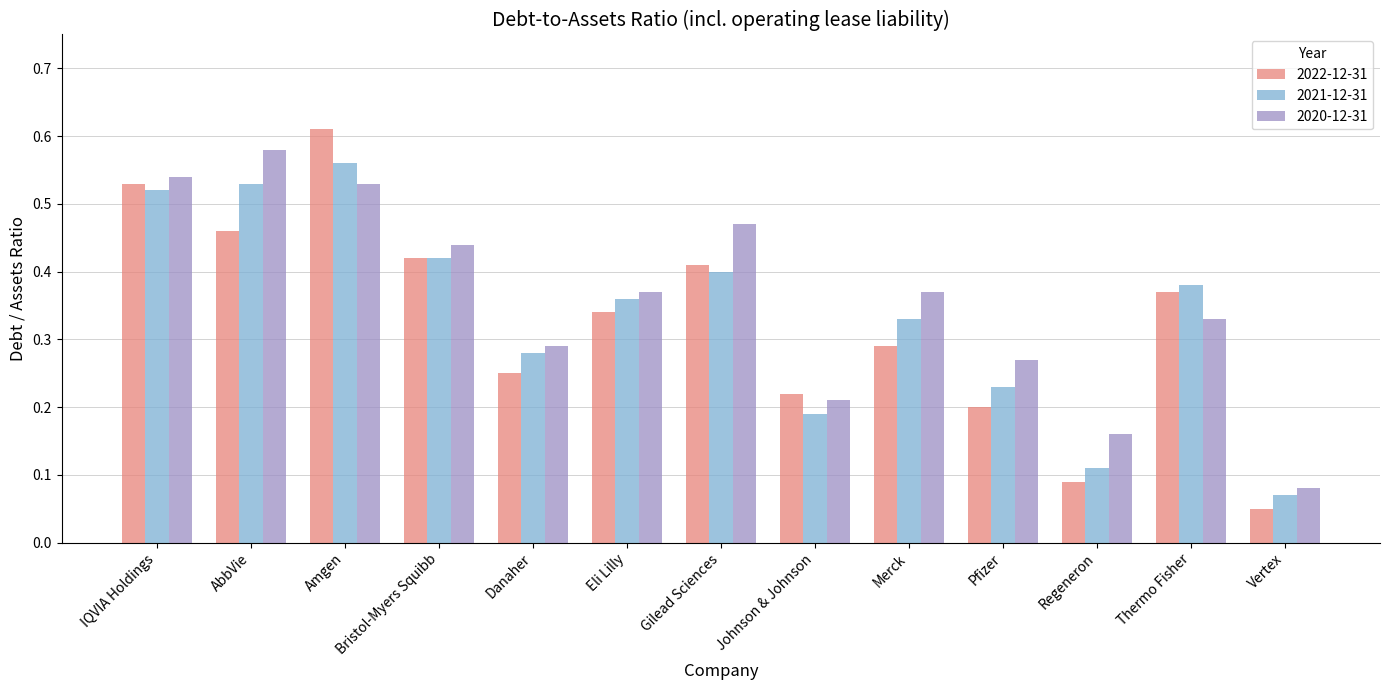

List the series in order of their overall mean, lowest first.

2022-12-31, 2021-12-31, 2020-12-31